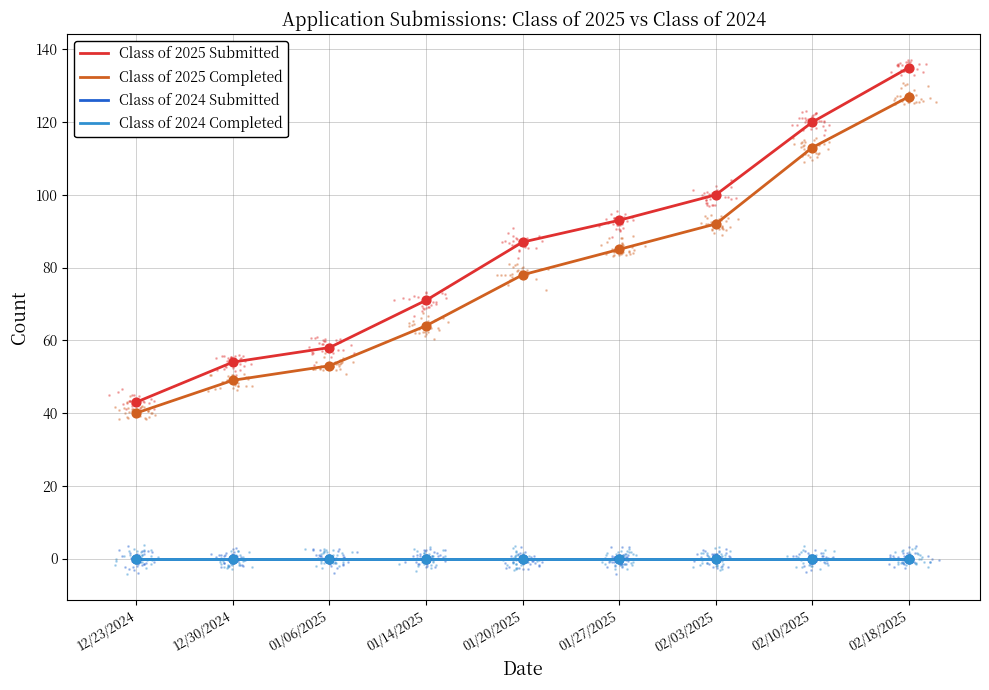

What are all the series names shown in the legend?

Class of 2025 Submitted, Class of 2025 Completed, Class of 2024 Submitted, Class of 2024 Completed